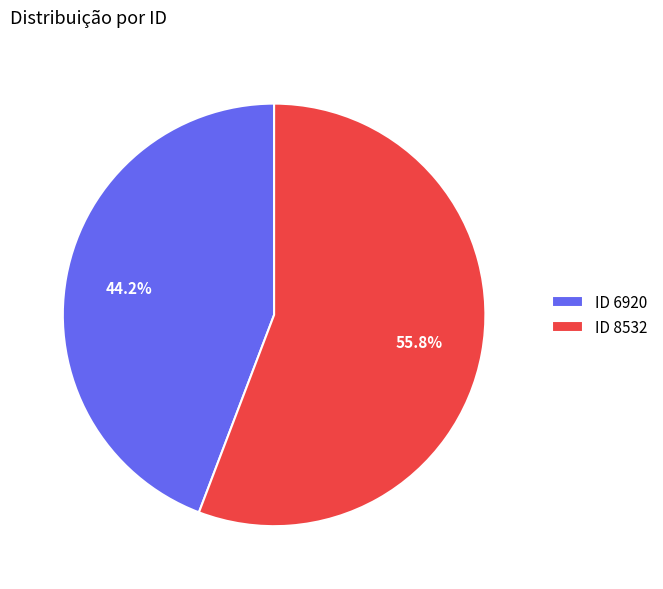

What is the smallest slice in the pie chart?

ID 6920